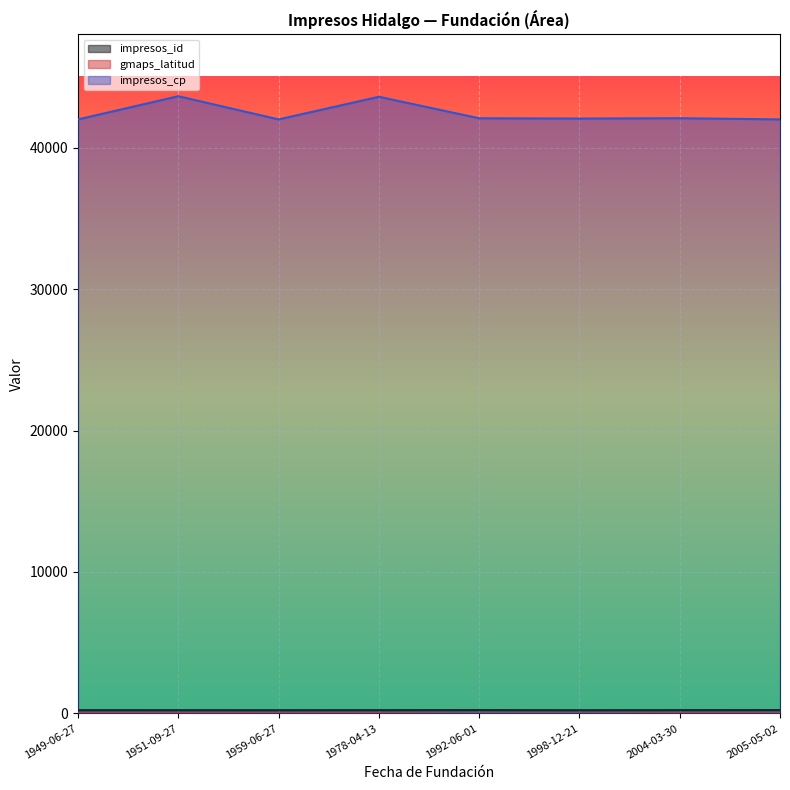

Which series has the largest total across all categories?

impresos_cp